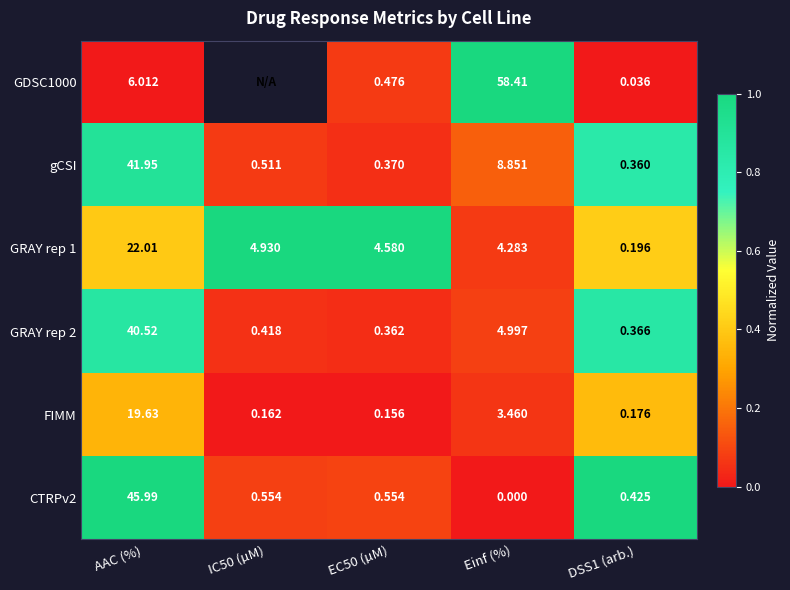

Which series changed the most between EC50 (µM) and DSS1 (arb.)?

GRAY rep 1